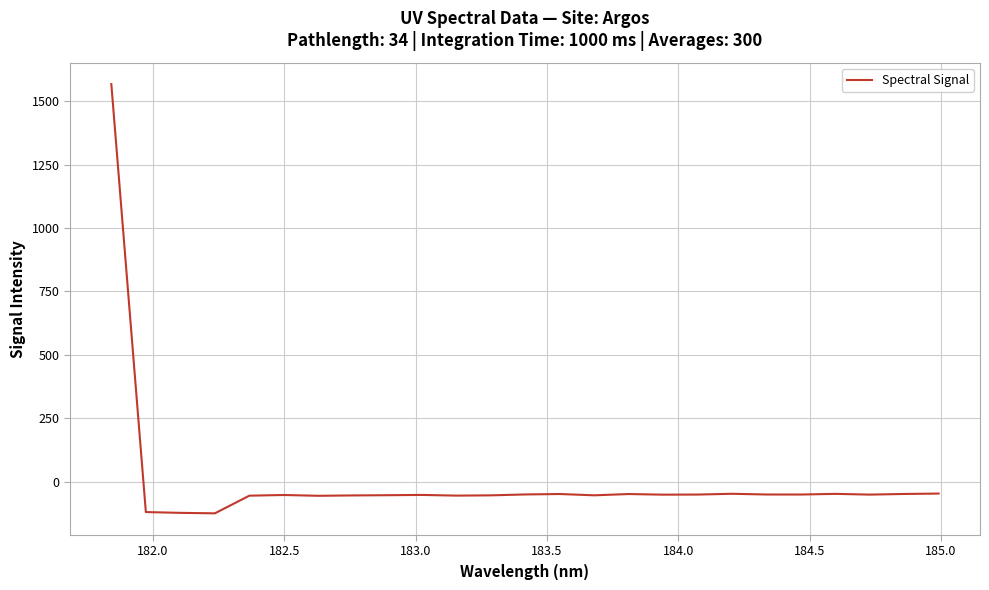

How many positive values are there?

1